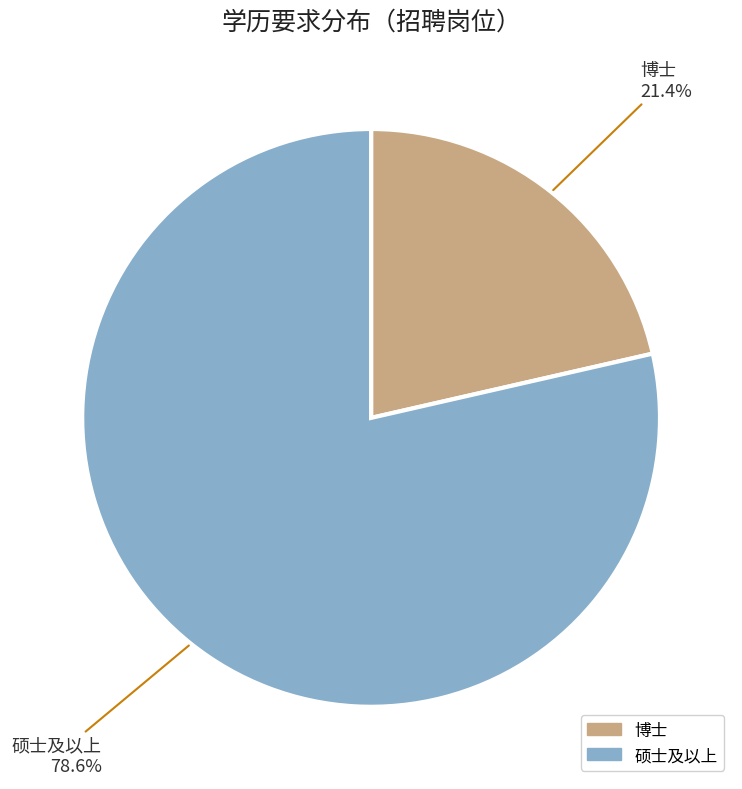

Does 硕士及以上 account for over 50% of the chart?

Yes